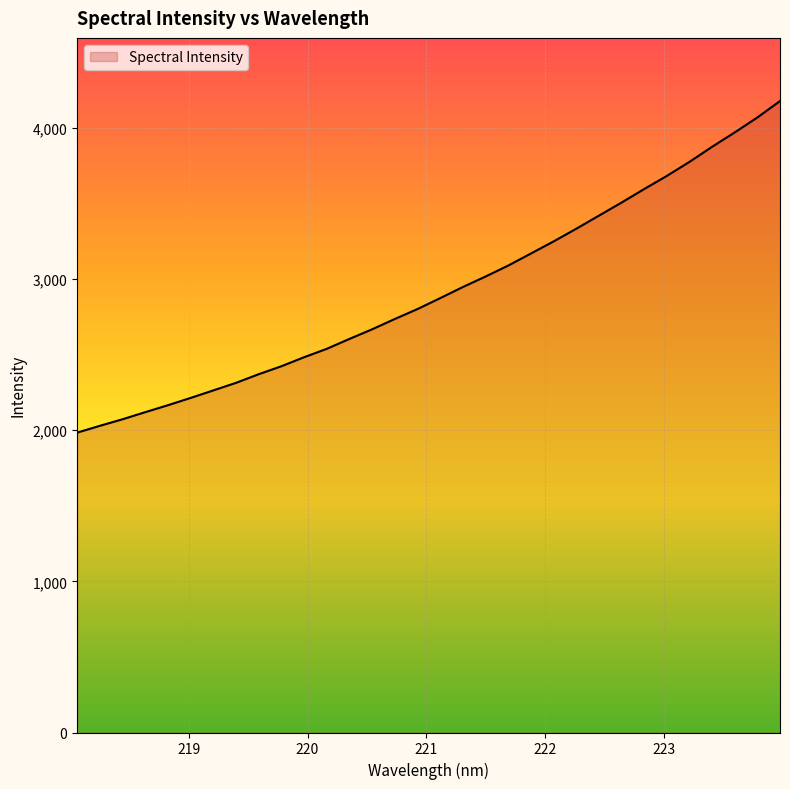

What is the difference between the maximum and minimum values?

2194.1